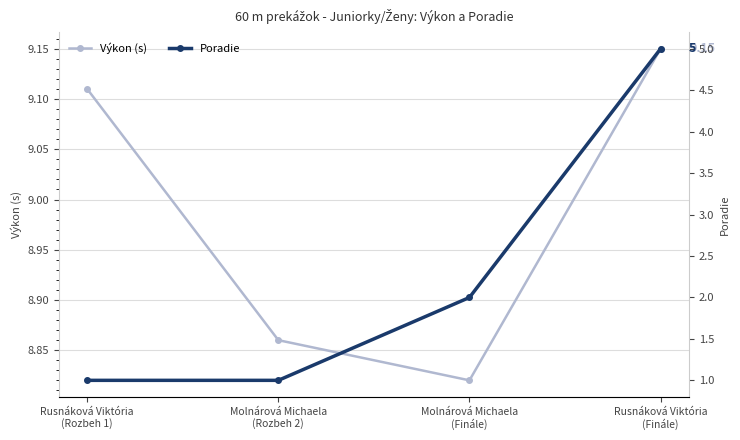

Which category has the lowest value across all series?

Rusnáková Viktória
(Rozbeh 1)